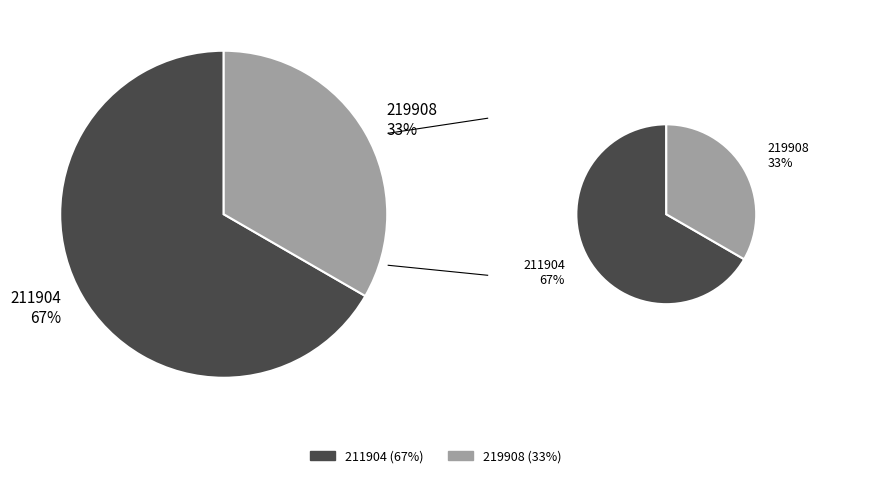

To the nearest percent, what is the average slice percentage?

50%